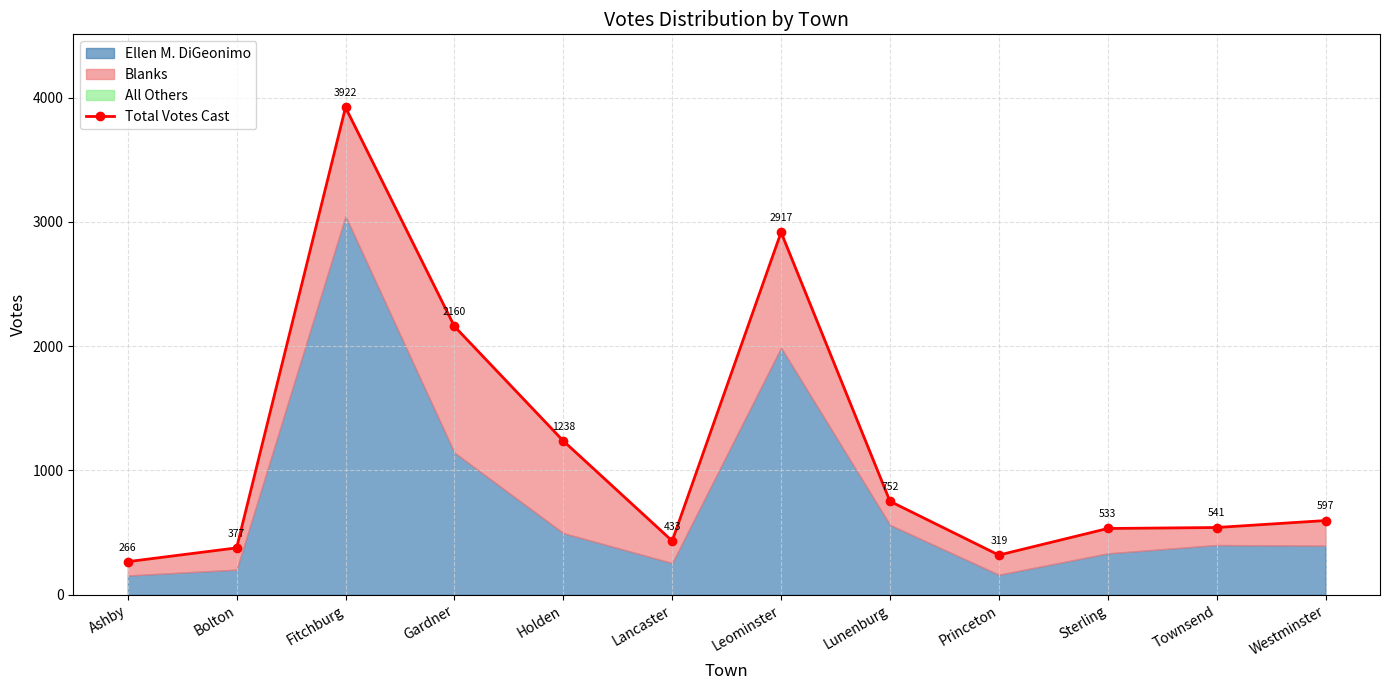

What is the difference between the maximum and minimum values?

3656